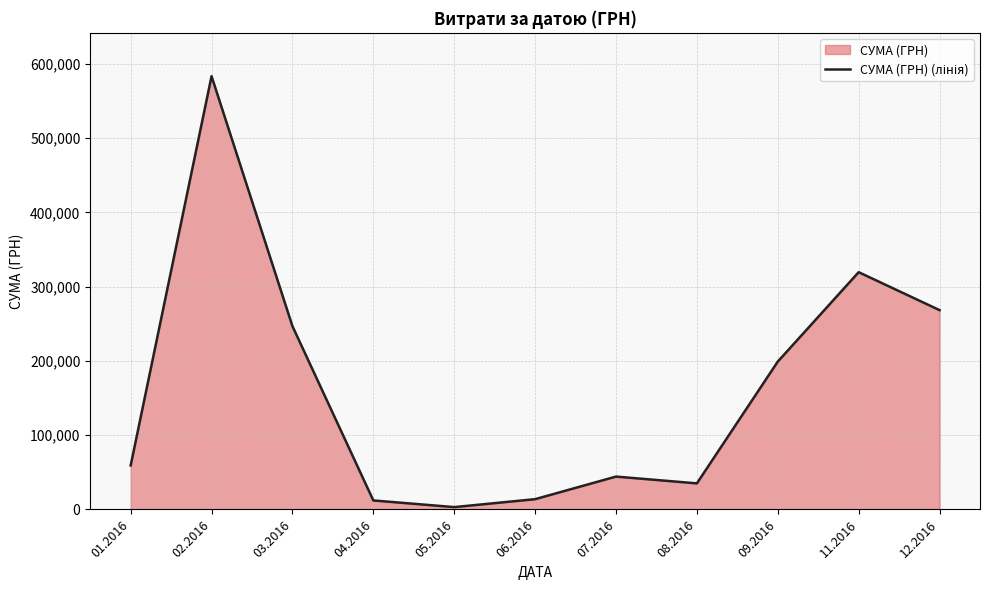

What is the difference between the second highest and second lowest values?

307457.9